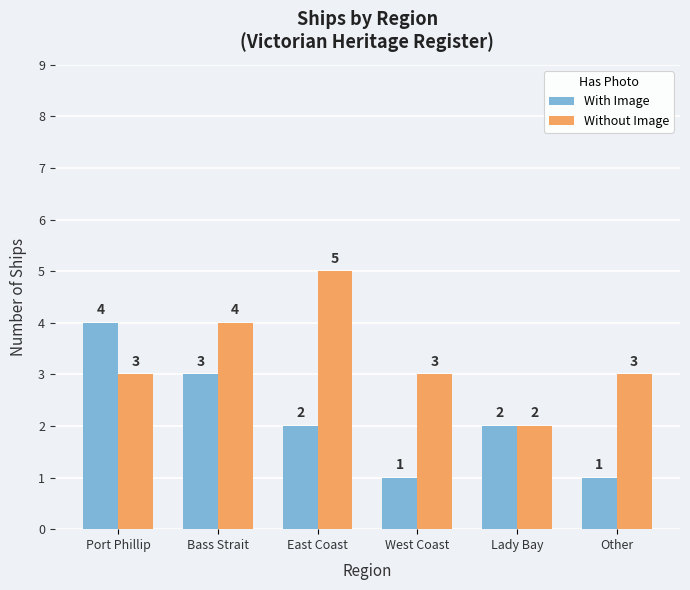

The Without Image series shows 2 at Lady Bay. True or false?

True